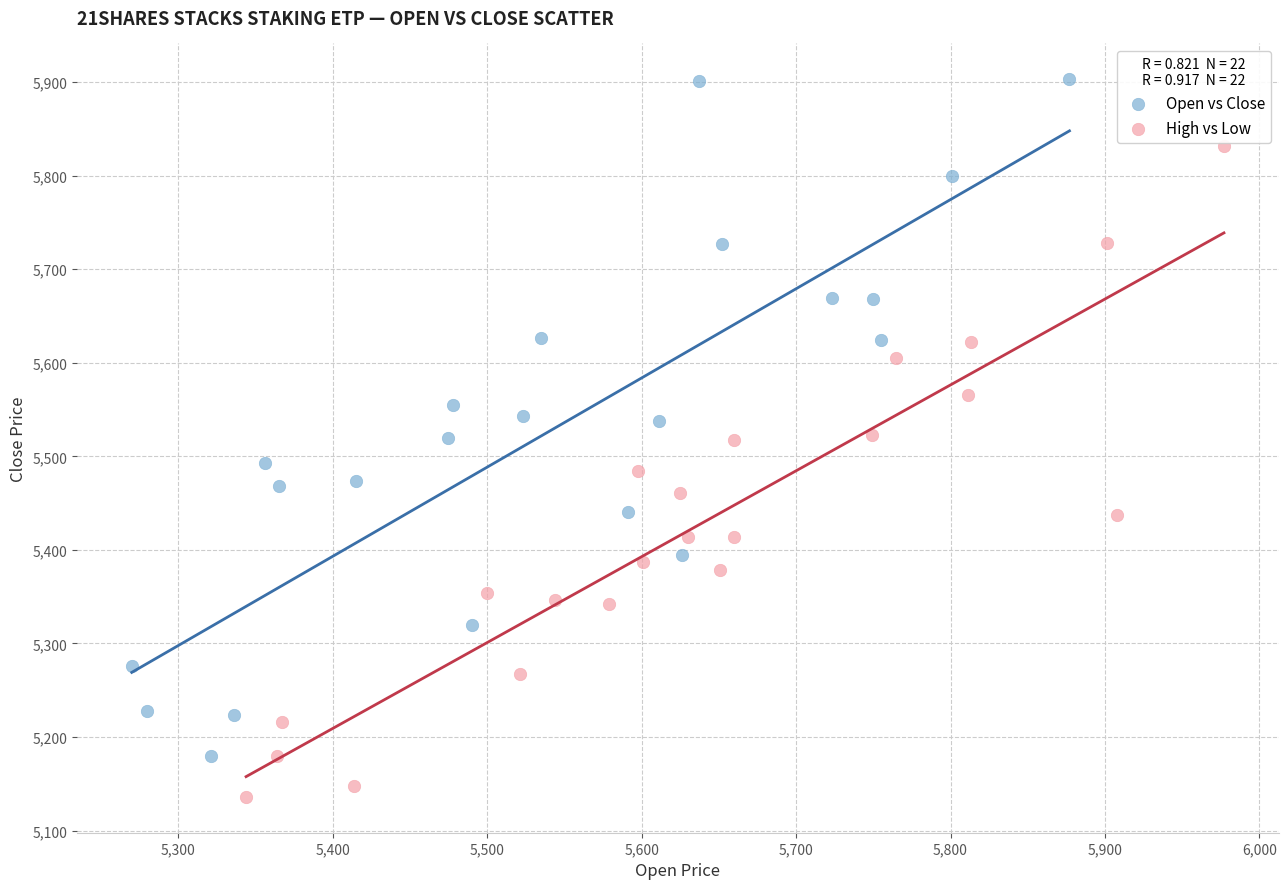

Which series reaches the minimum Y coordinate?

High vs Low